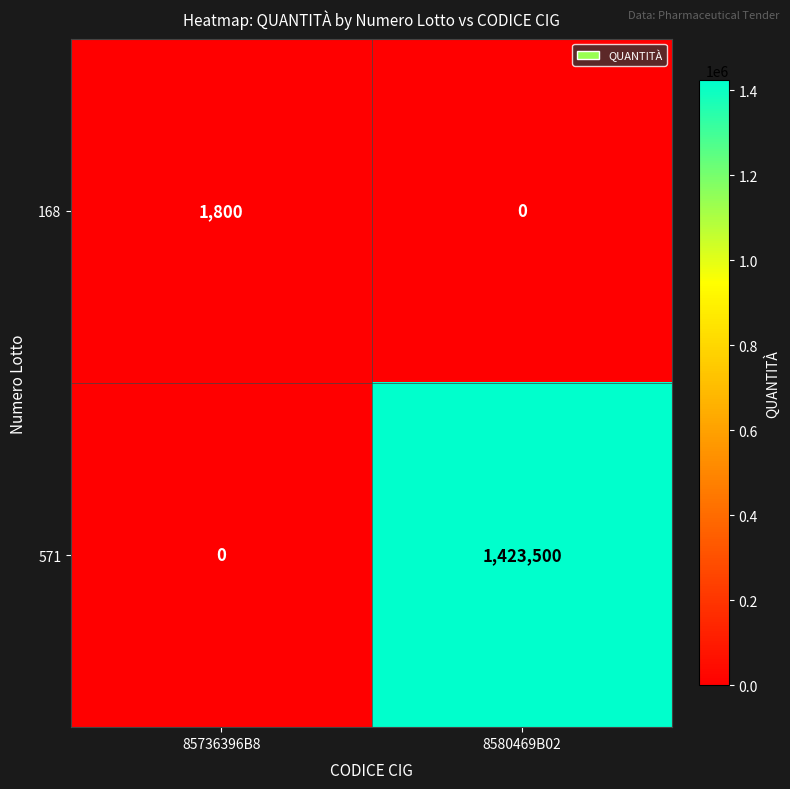

At 85736396B8, list the series in order from largest to smallest.

168, 571